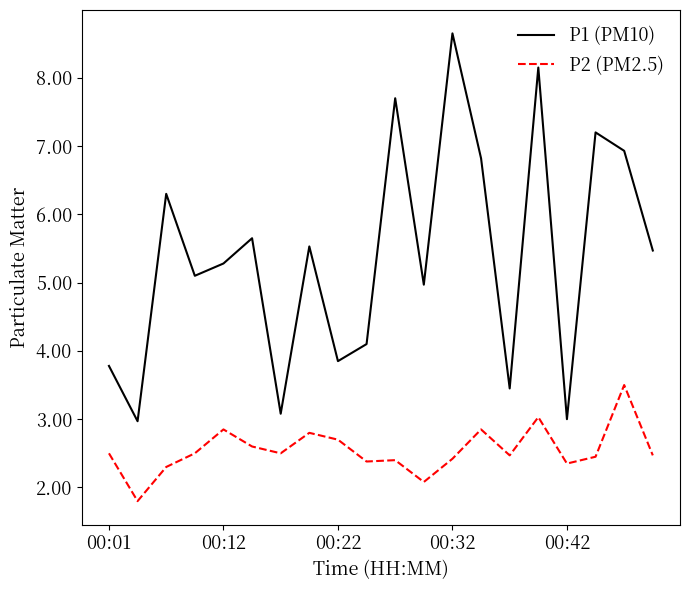

Count the number of categories in the chart.

20